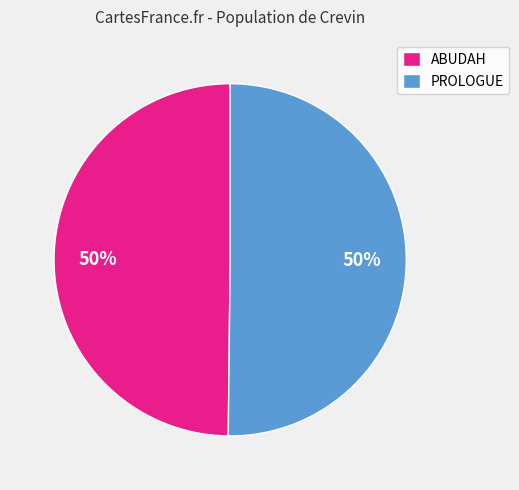

To the nearest percent, what is the average slice percentage?

50%